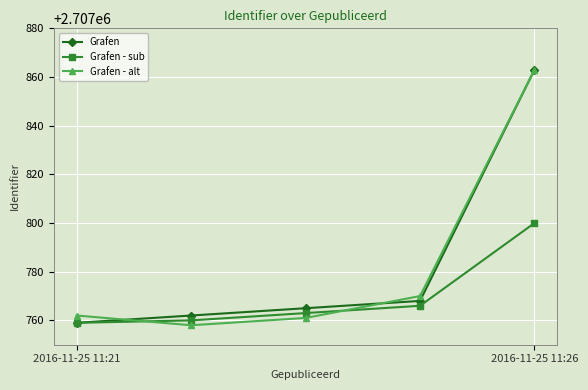

True or false: Grafen - alt has more than 0 points higher than both neighbors.

False